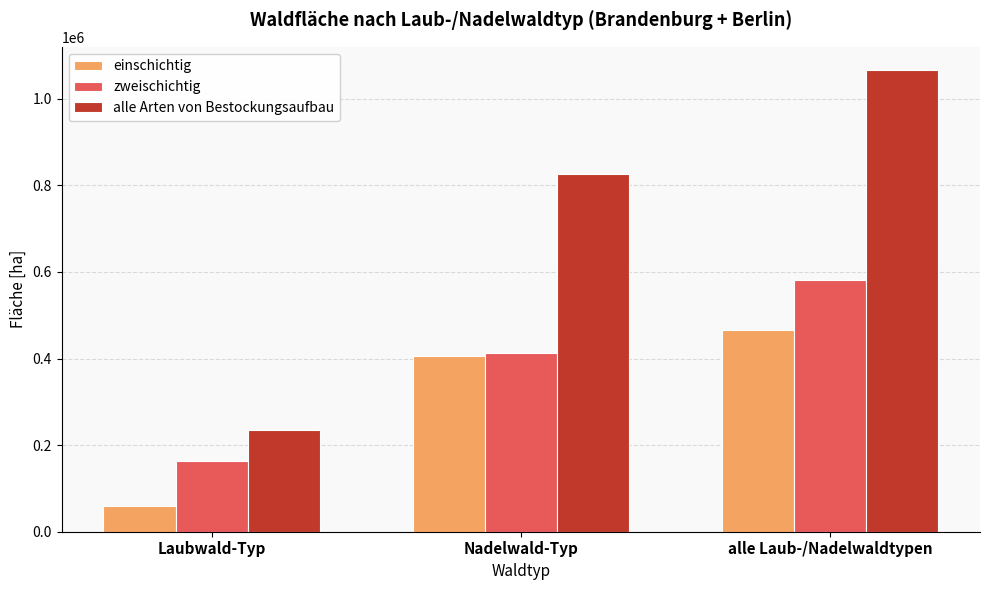

Rank the series by their average value, from highest to lowest.

alle Arten von Bestockungsaufbau, zweischichtig, einschichtig